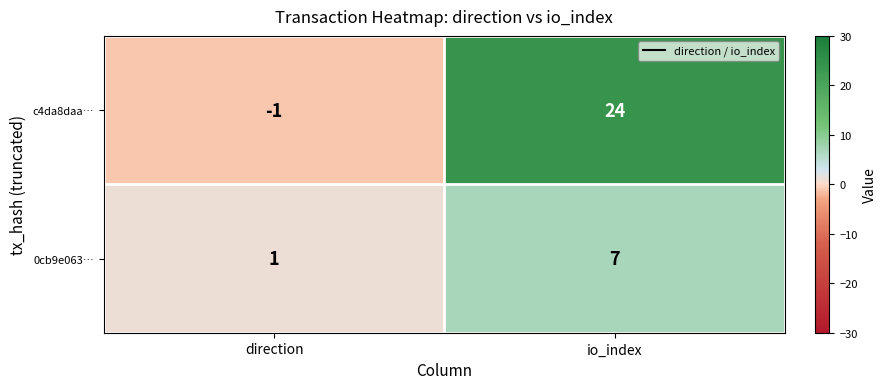

Which series has the largest total across all categories?

c4da8daa…